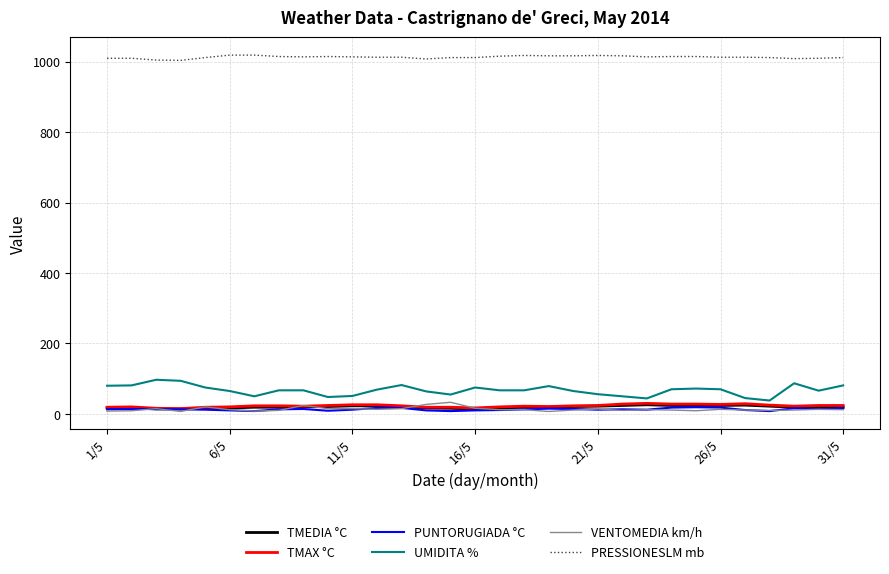

Is this an area chart (filled region under the line)?

No